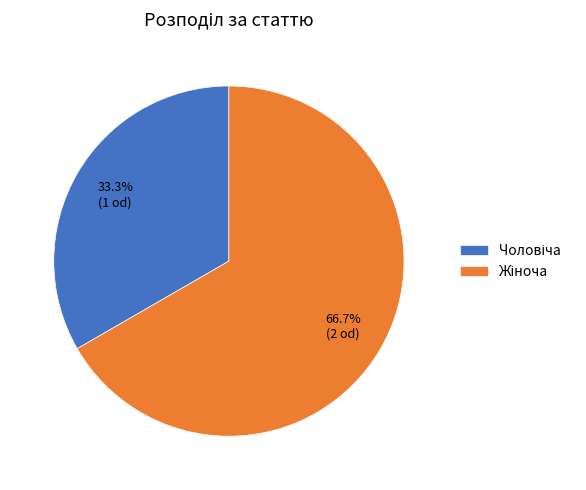

Is there any slice that represents more than half of the pie?

Yes